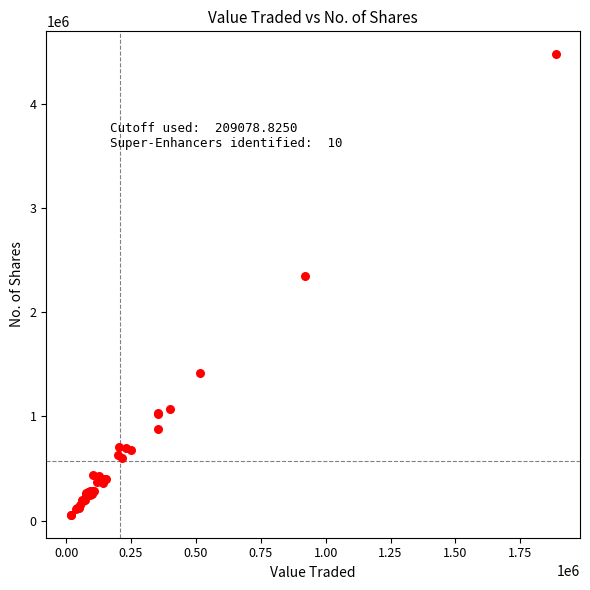

What Y value in the scatter plot is closest to 2266719?

2346626